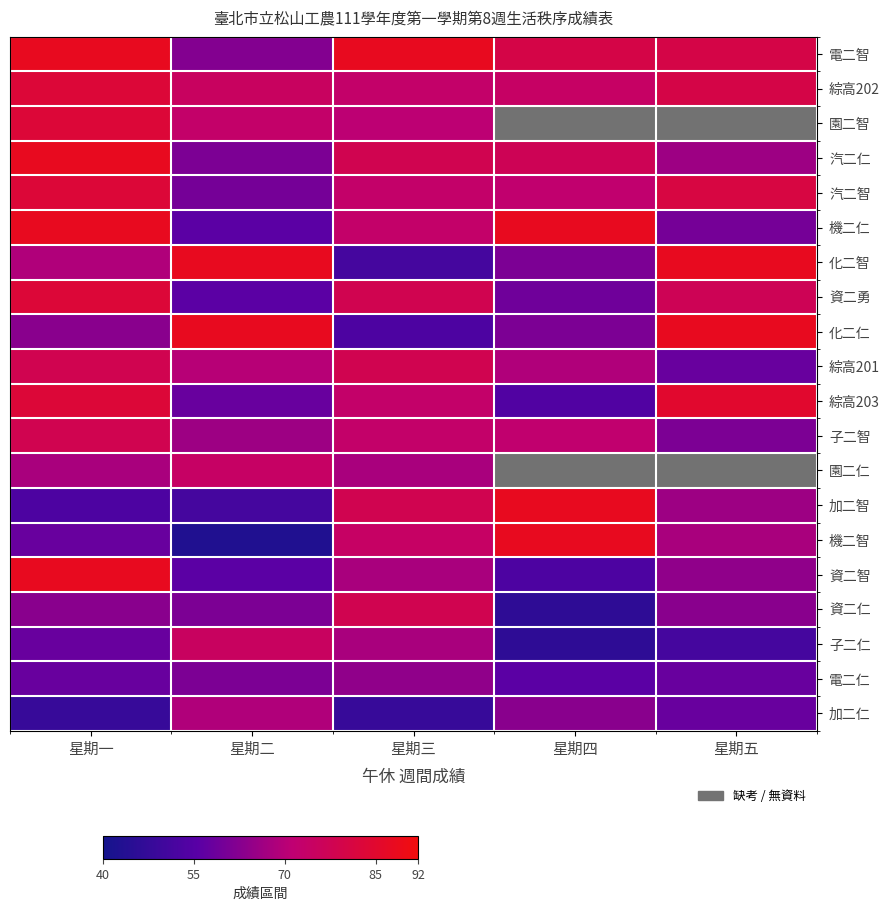

Which category has the lowest value across all series?

星期二